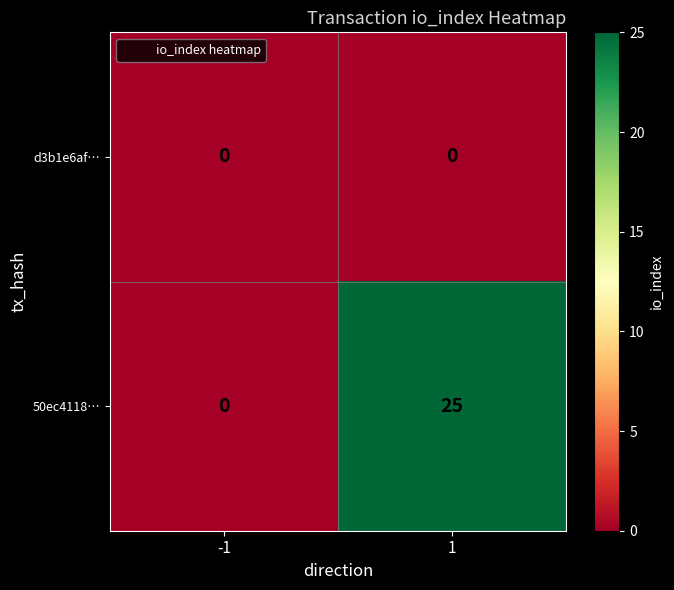

What value does the 50ec4118… series have at 1, to the nearest 5?

25